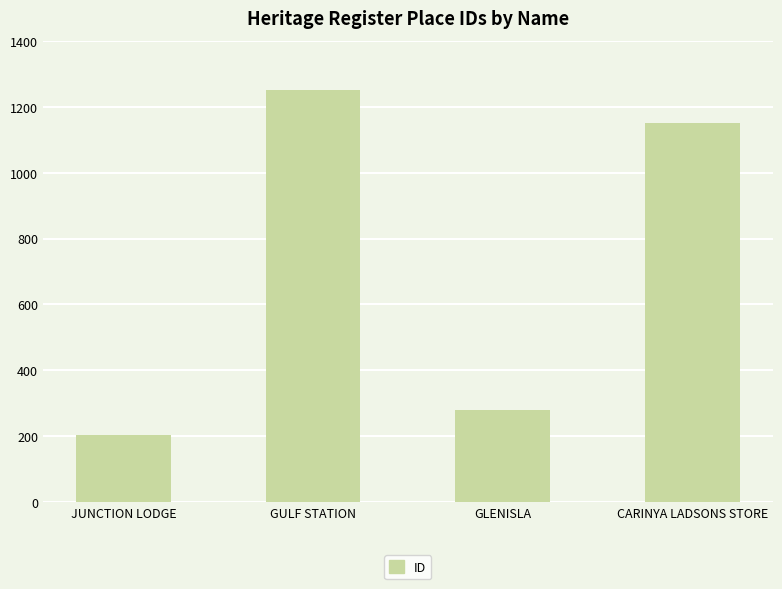

How many data points does each series have?

4